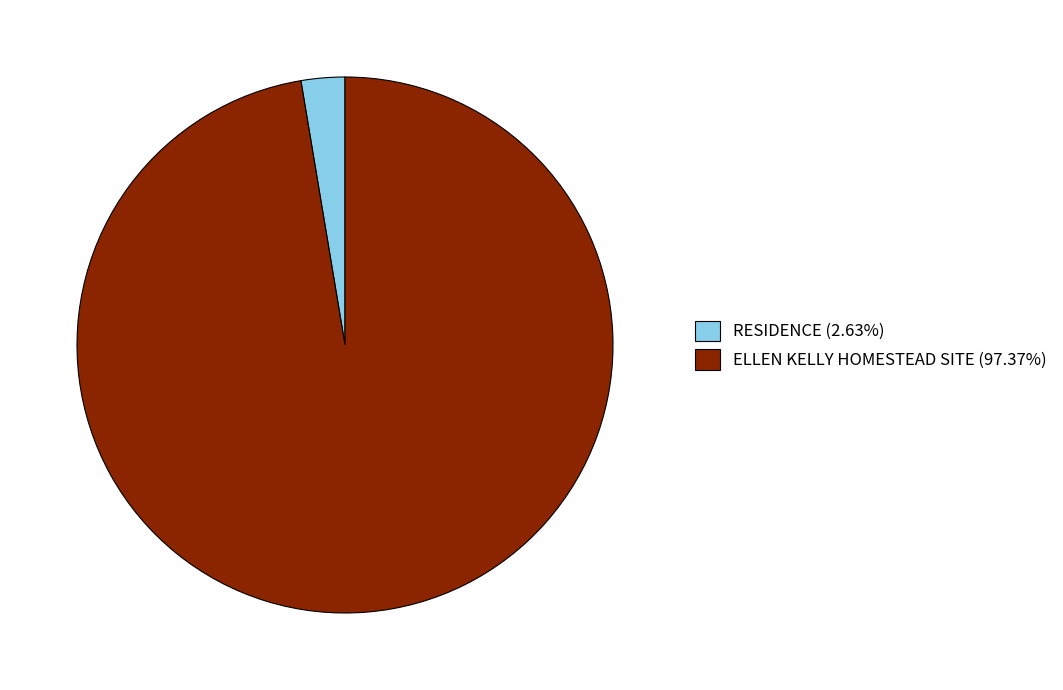

Is ELLEN KELLY HOMESTEAD SITE the majority of the pie?

Yes